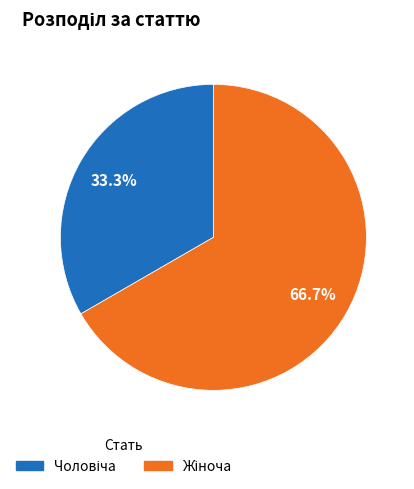

To the nearest percent, what percentage of the pie is Жіноча?

67%